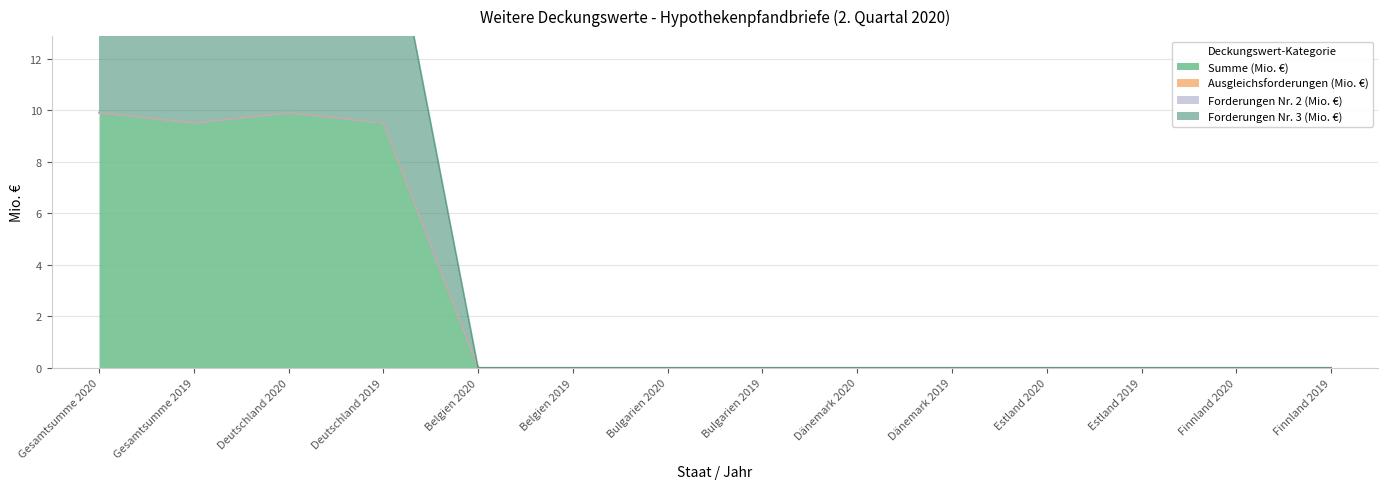

At how many categories does at least one series exceed 3?

4